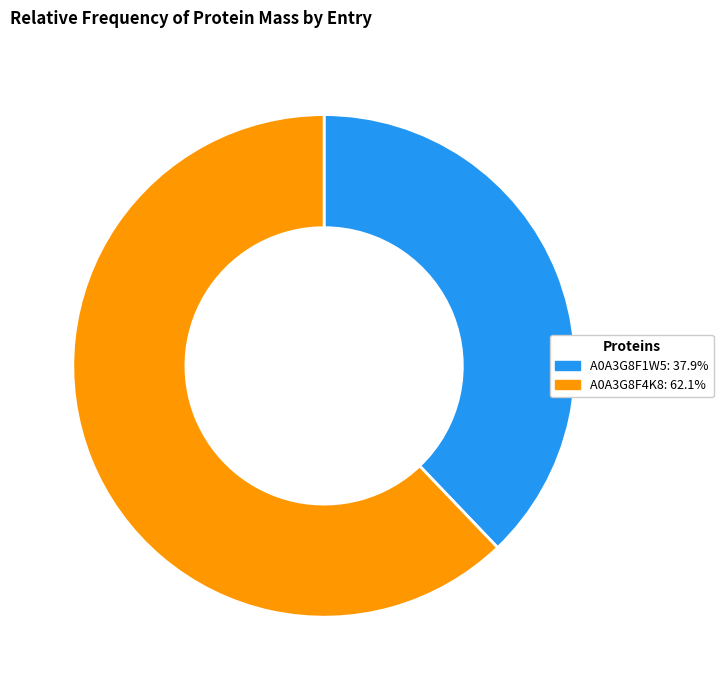

How many slices are in this pie chart?

2